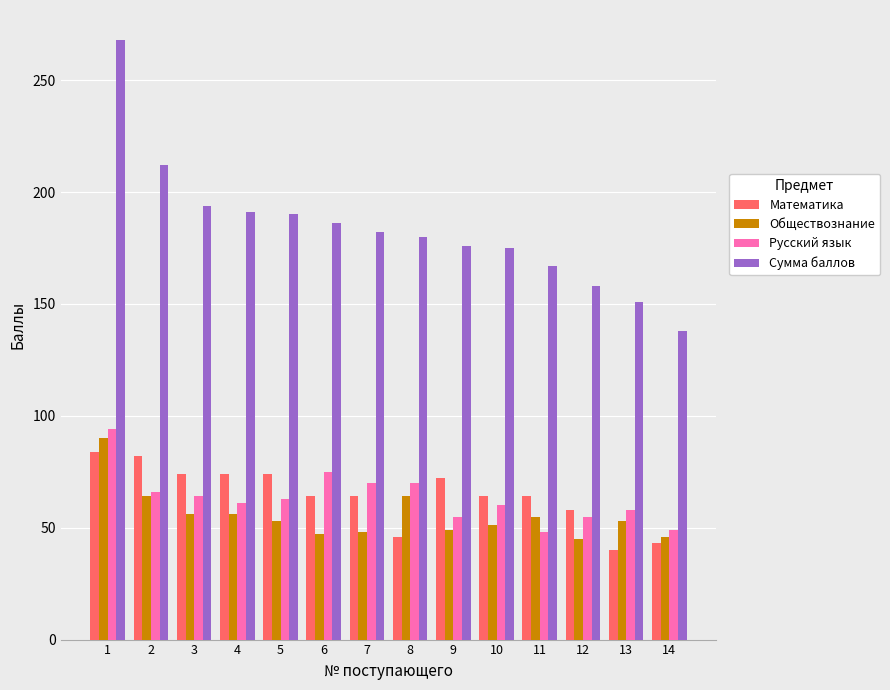

What value does the Математика series have at 5?

74